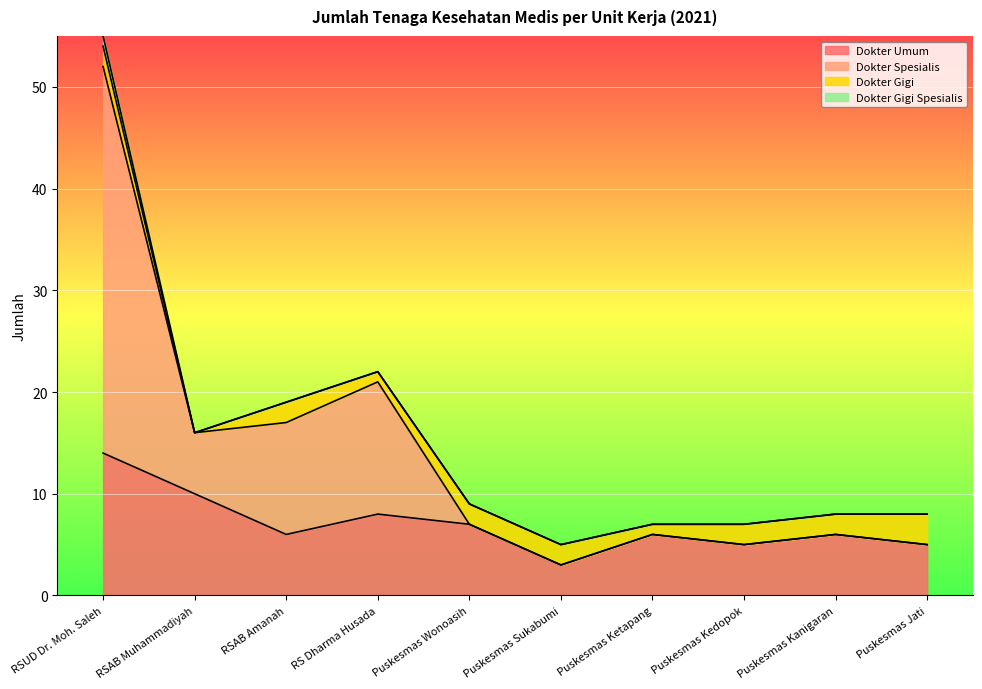

Is it true that Dokter Umum equals 5 at RS Dharma Husada?

False